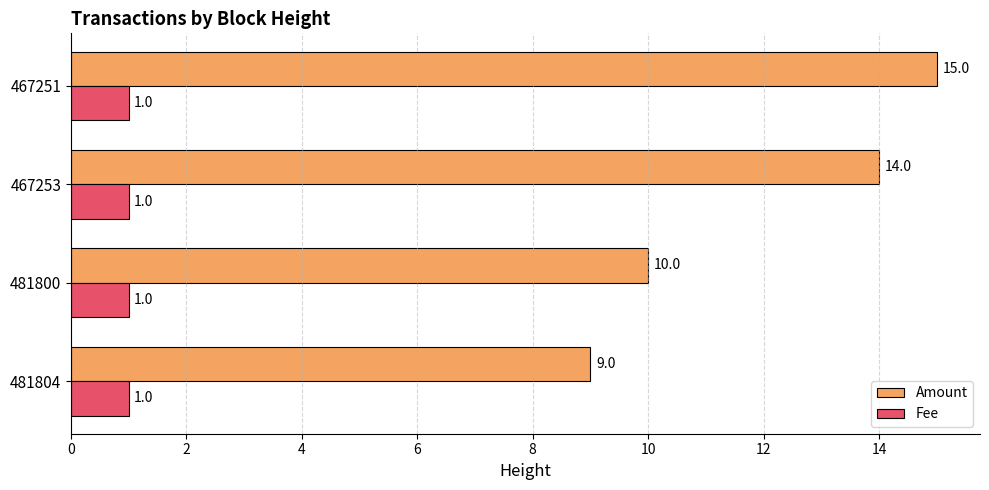

What value does the Amount series have at 481800?

10